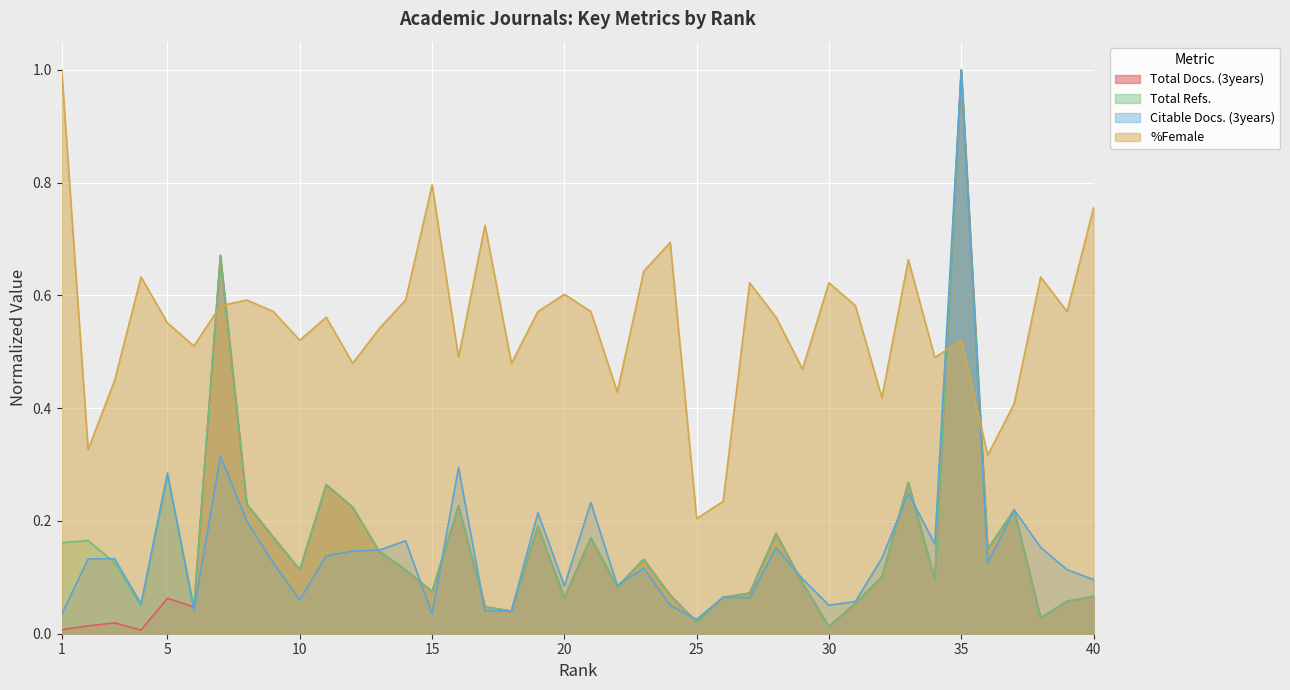

What is the total value across all series at 31?

0.7